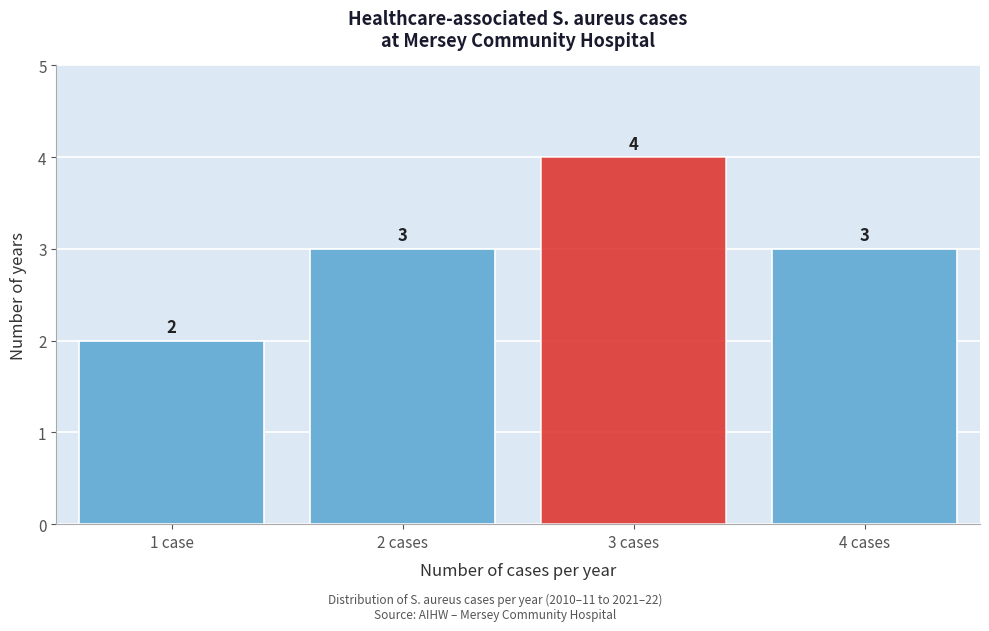

Reading left to right, list all the values displayed in this chart.

1 case=2	2 cases=3	3 cases=4	4 cases=3